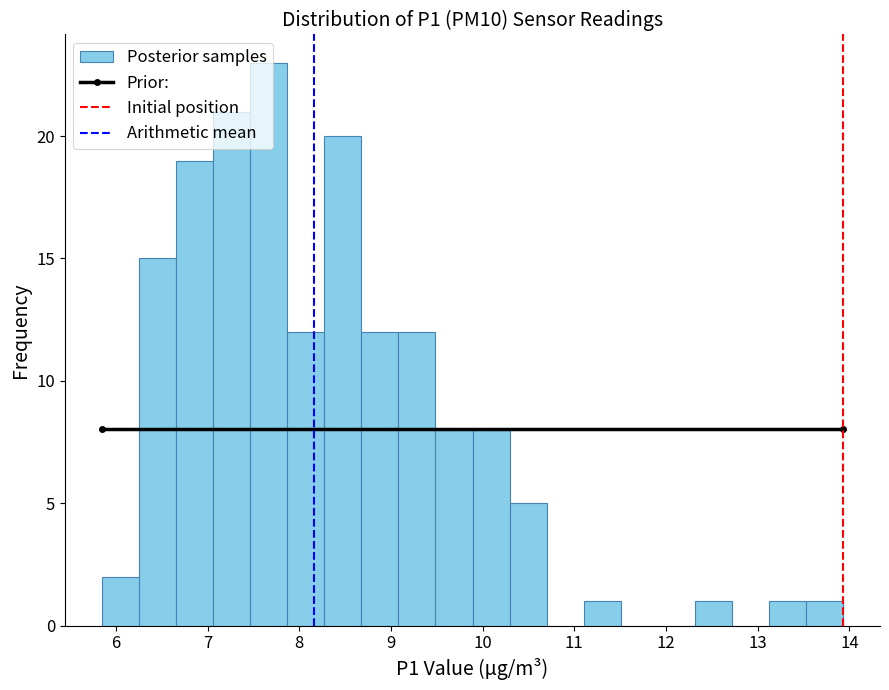

Over which range of the x-axis is the bar tallest?

7.5 to 7.9